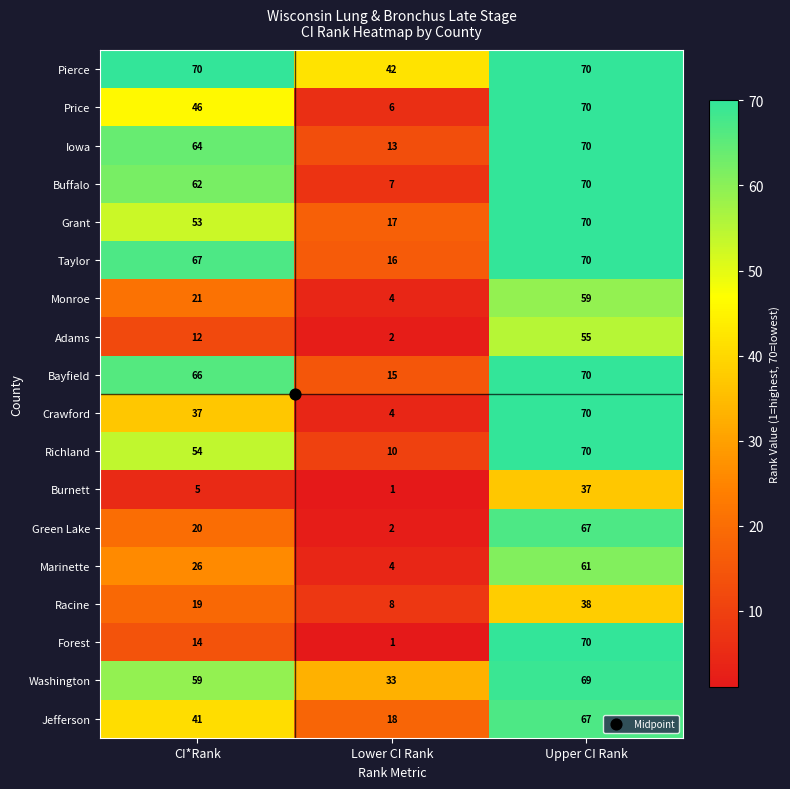

What is the total value across all series at Lower CI Rank?

203